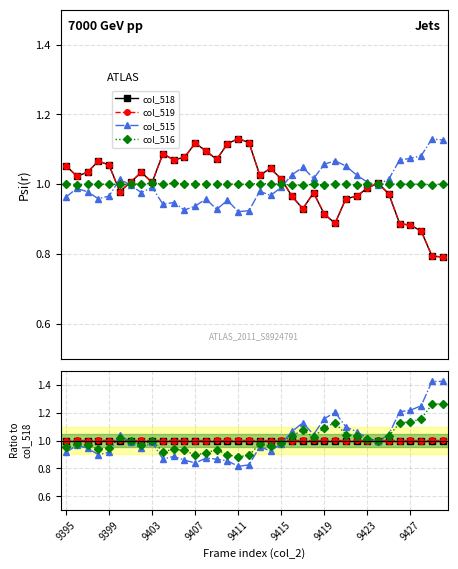

What is the sum of all col_515 values?

36.5